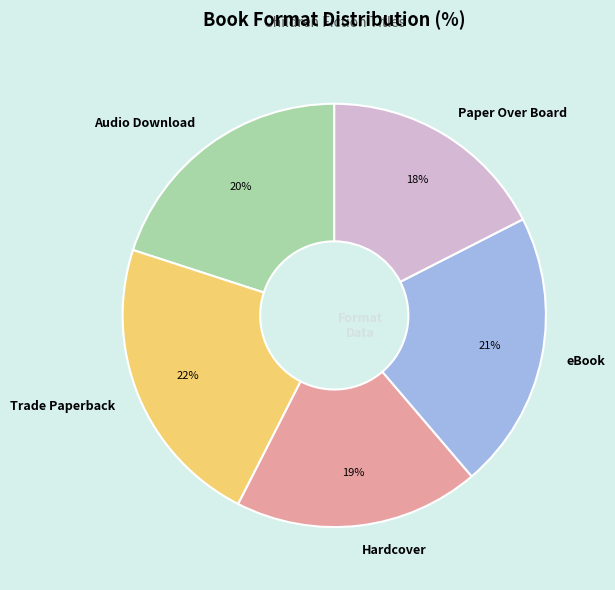

Does any single category account for the majority?

No